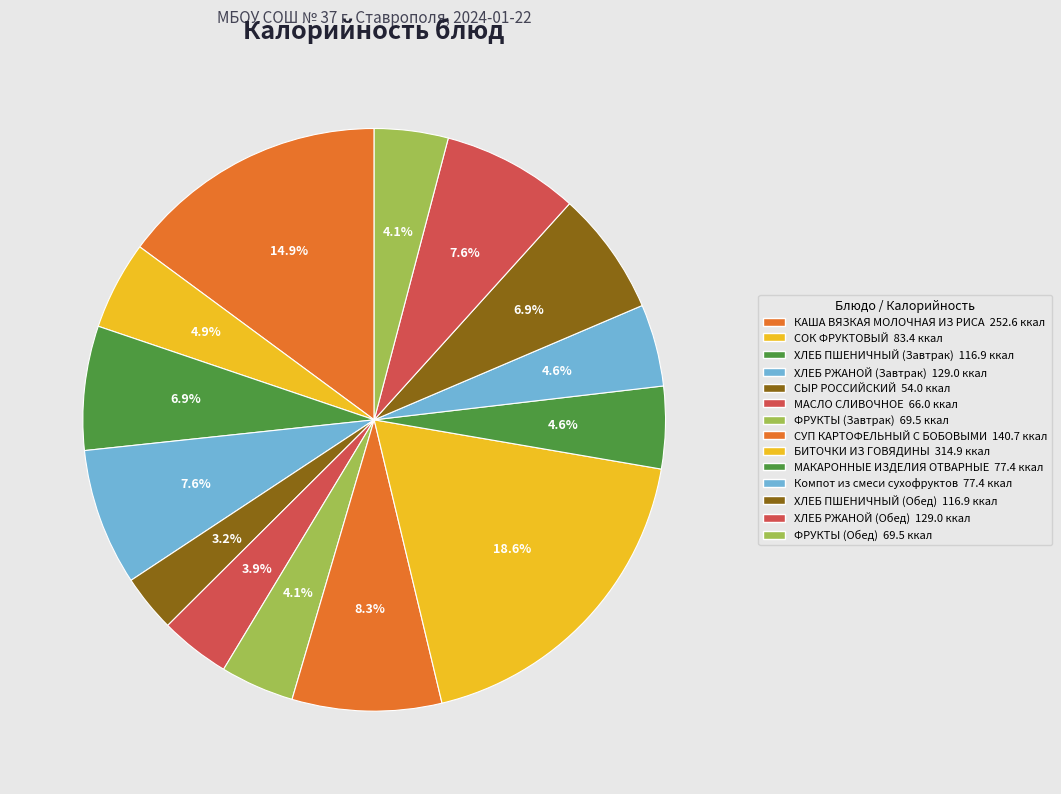

How many segments does this pie chart have?

14